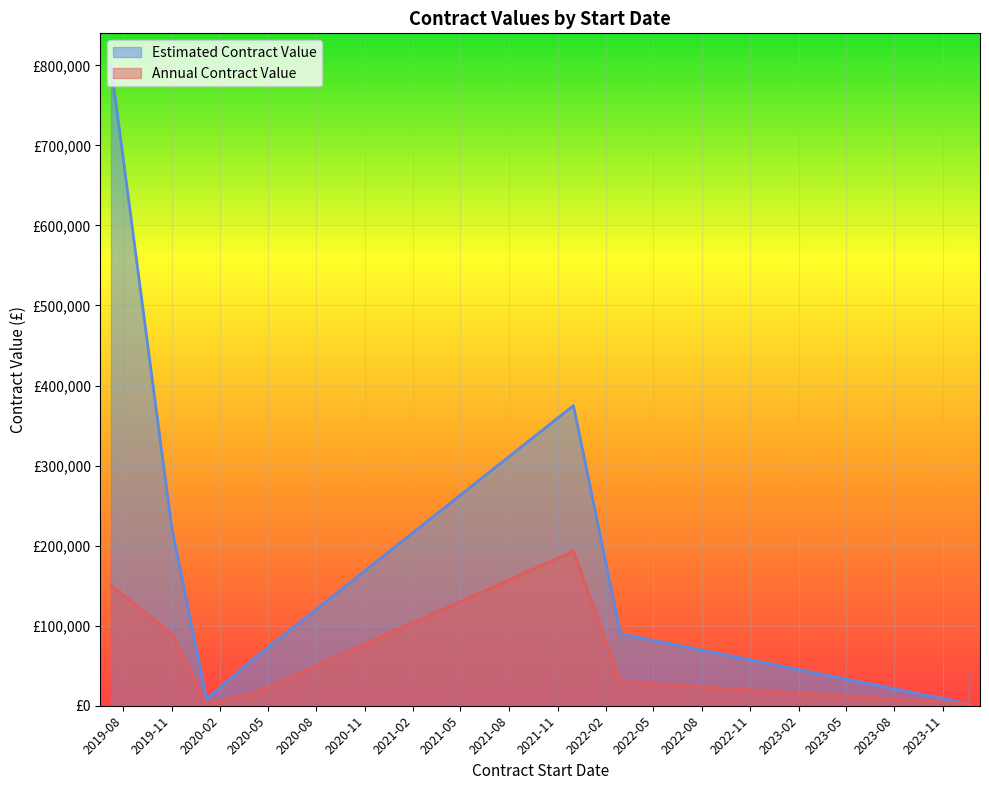

At 2023-12-21, list the series in order from smallest to largest.

Annual Contract Value, Estimated Contract Value